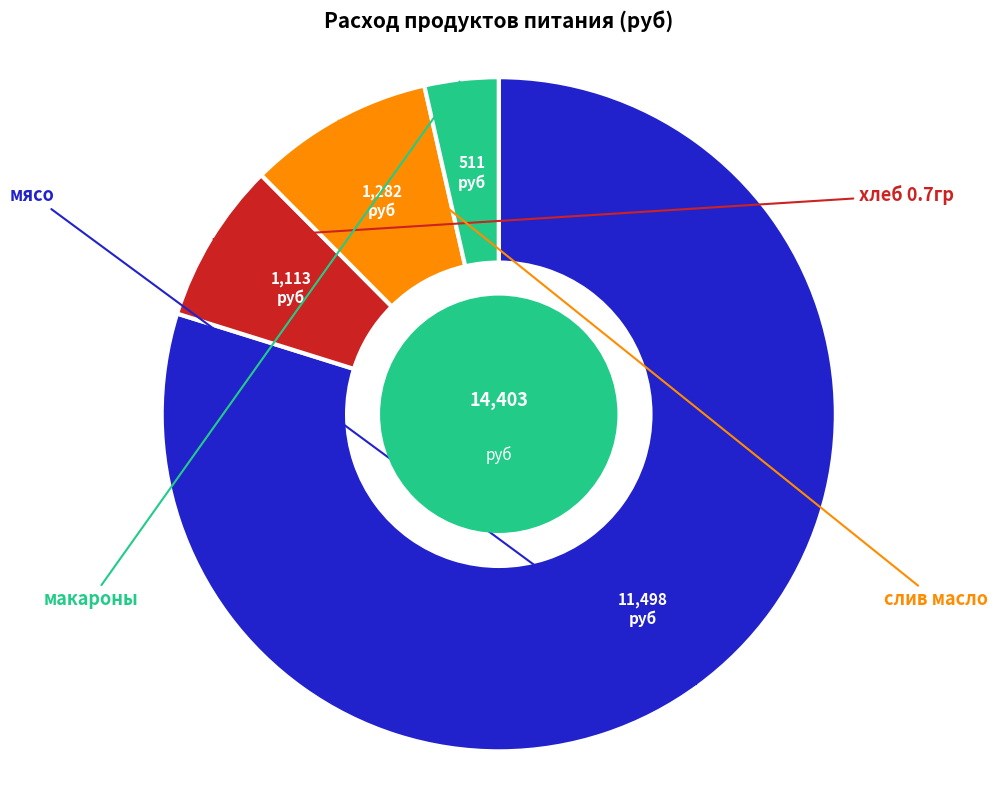

True or false: макароны accounts for 10% of the total.

False